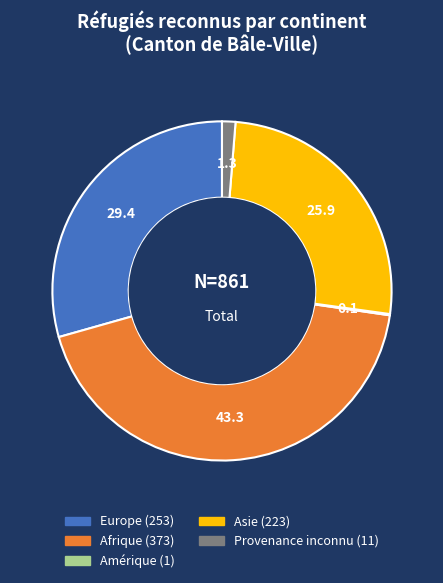

Combined, do Asie and Europe account for over 50%?

Yes